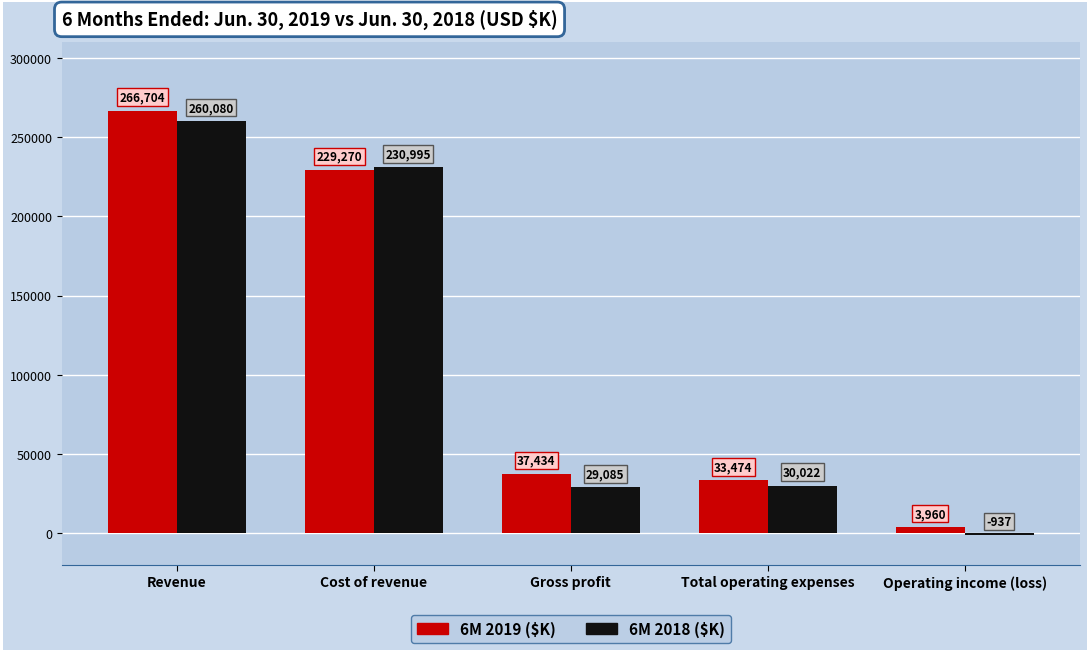

True or false: 6M 2018 ($K) has a value of 260080 at Revenue.

True